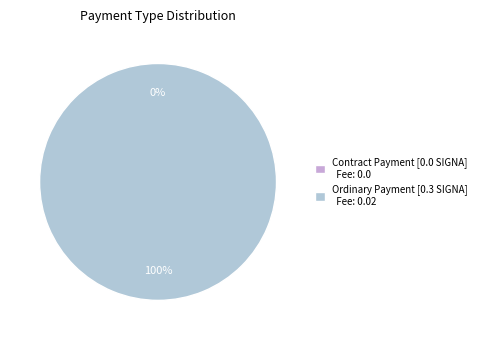

To the nearest percent, what is the average slice percentage?

50%